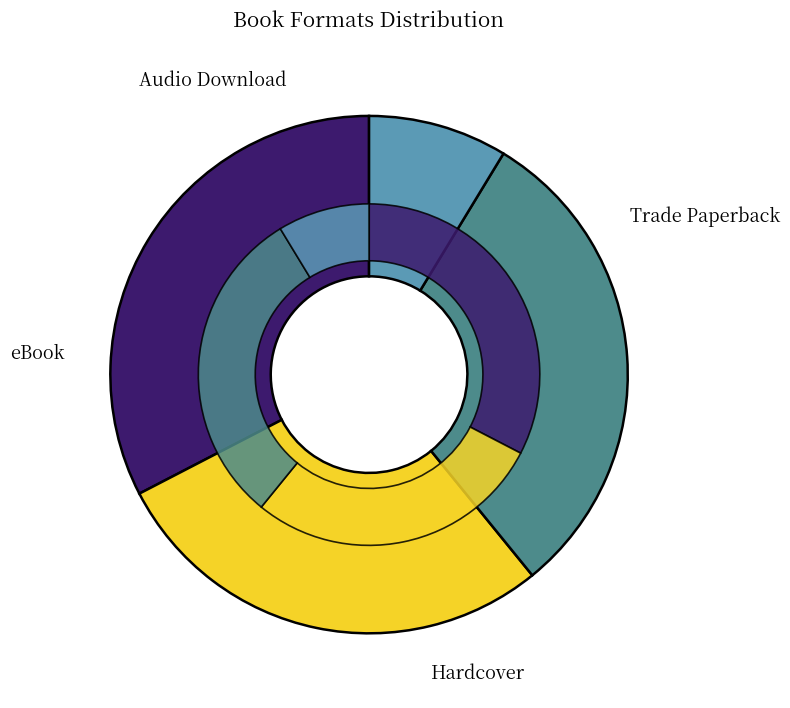

Is Hardcover the majority of the pie?

No